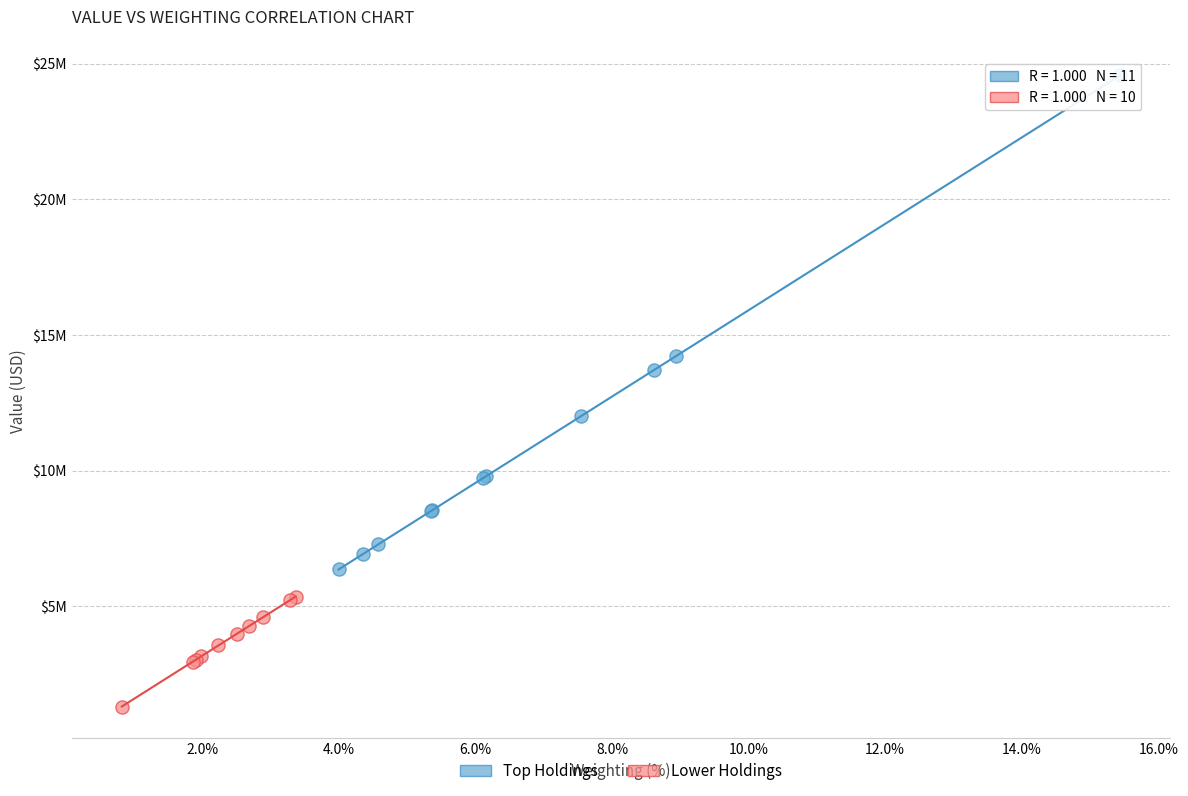

What are all the series names shown in the legend?

Top Holdings, Lower Holdings